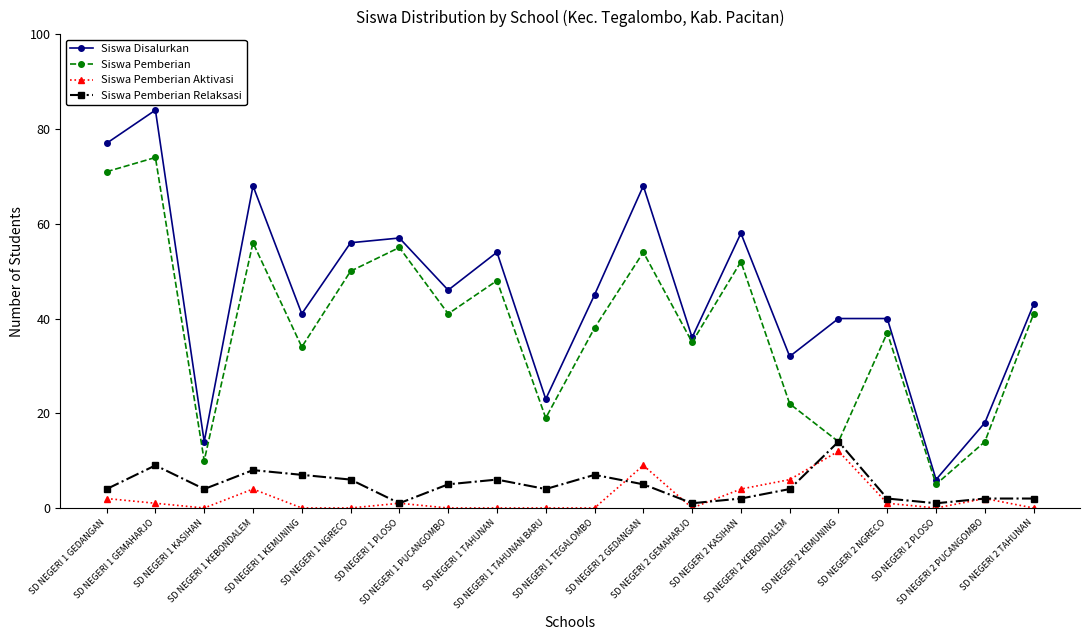

What is the difference between the maximum and second lowest values in the Siswa Pemberian Aktivasi series?

12